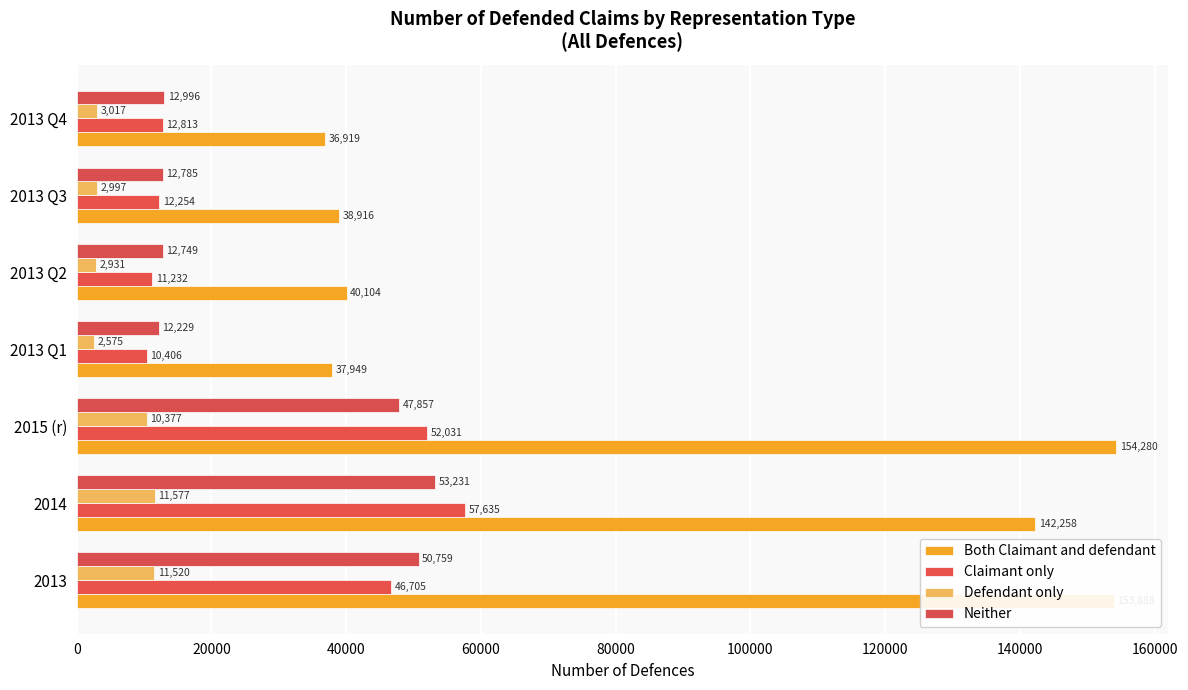

Rank the categories by Neither value from highest to lowest.

2014, 2013, 2015 (r), 2013 Q4, 2013 Q3, 2013 Q2, 2013 Q1